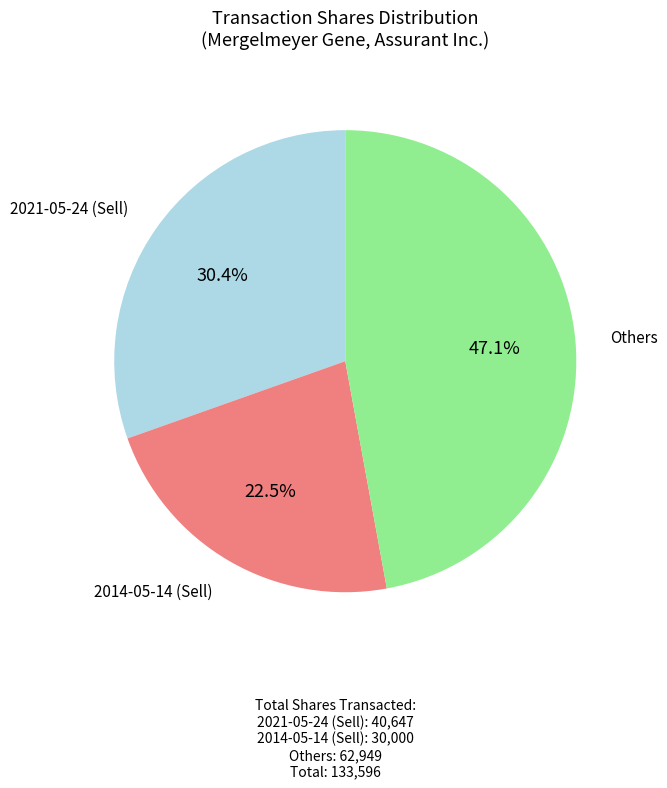

Does any single category account for the majority?

No